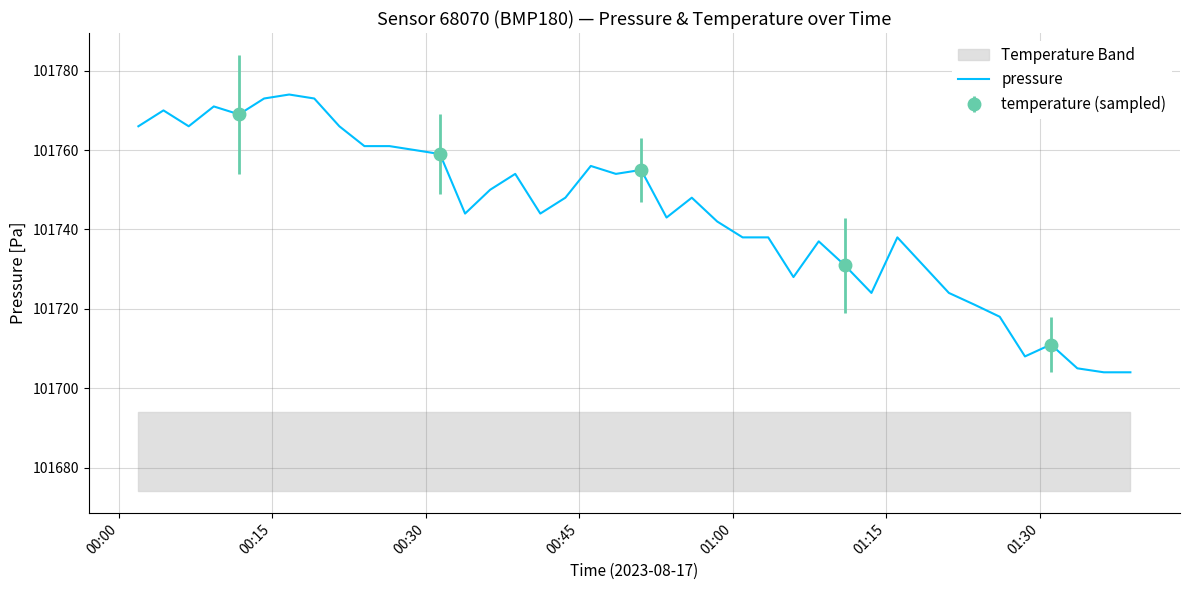

Reading left to right, transcribe all the data shown in this chart.

101766	101770	101766	101771	101769	101773	101774	101773	101766	101761	101761	101760	101759	101744	101750	101754	101744	101748	101756	101754	101755	101743	101748	101742	101738	101738	101728	101737	101731	101724	101738	101731	101724	101721	101718	101708	101711	101705	101704	101704